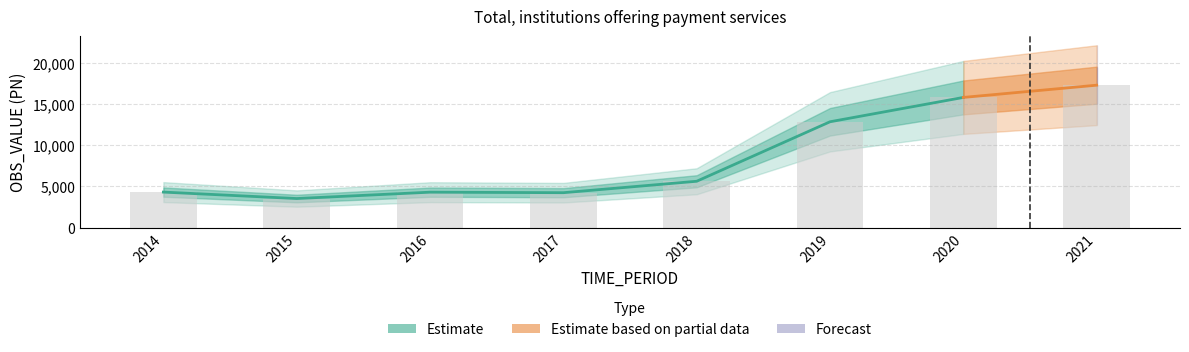

Between 2020 and 2017, which is larger?

2020